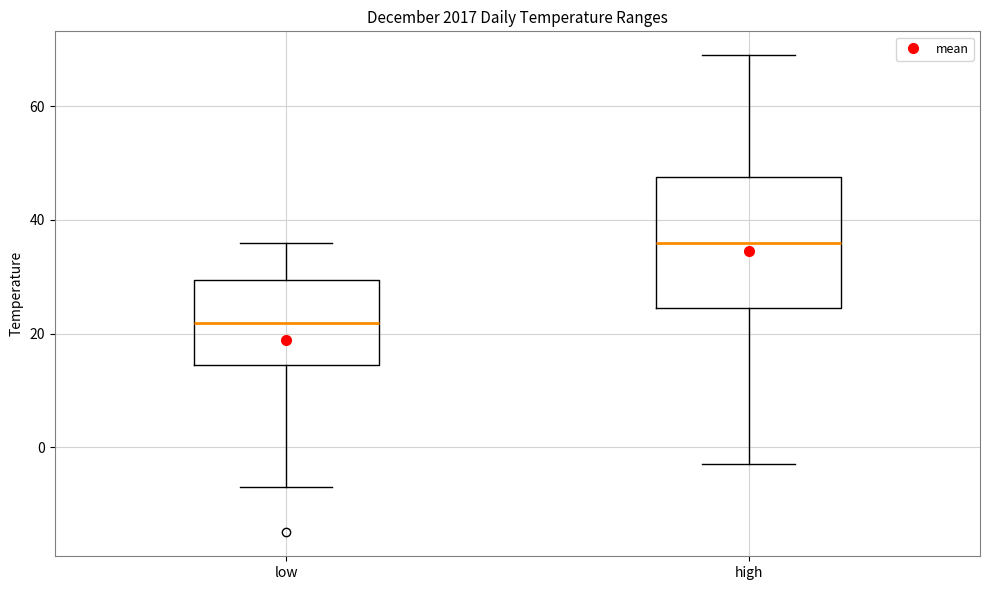

Reading left to right, transcribe this box plot: for each box, give where its median line is, the range the box spans, and where its two whiskers end, as read against the y-axis. The values are not printed on the chart, so give them approximately, as read against the axis.

low: median 22, box 14 to 30, whiskers -6 to 36
high: median 36, box 24 to 48, whiskers -2 to 70